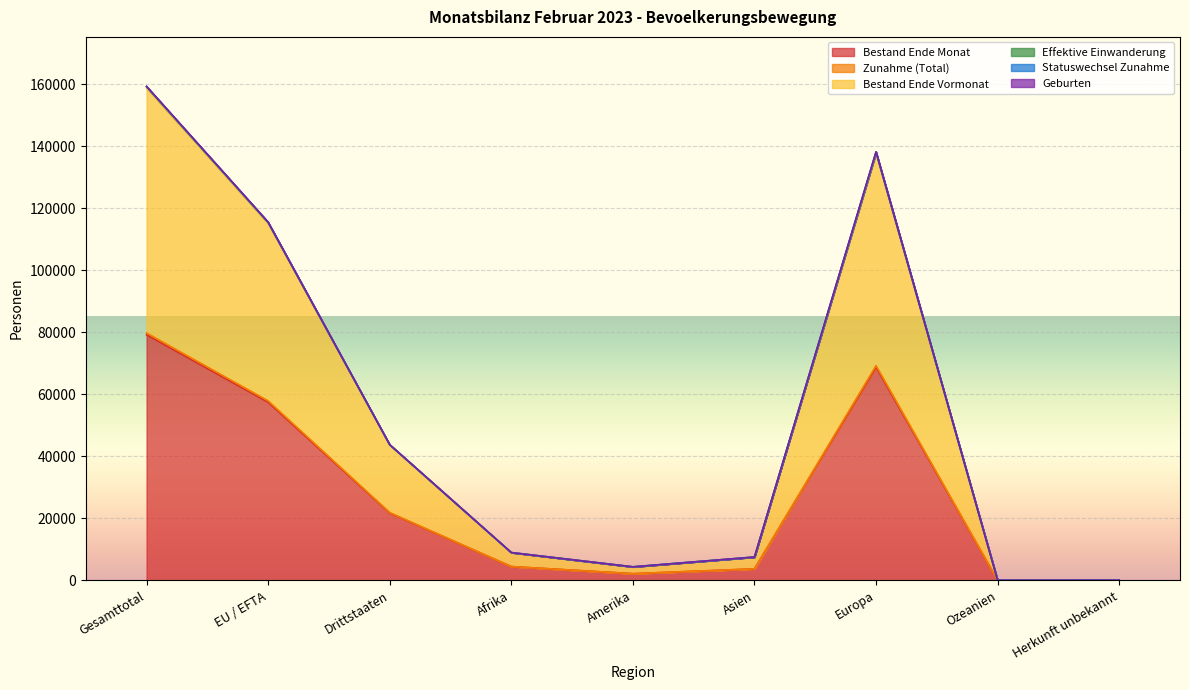

Which series has the largest total across all categories?

Effektive Einwanderung